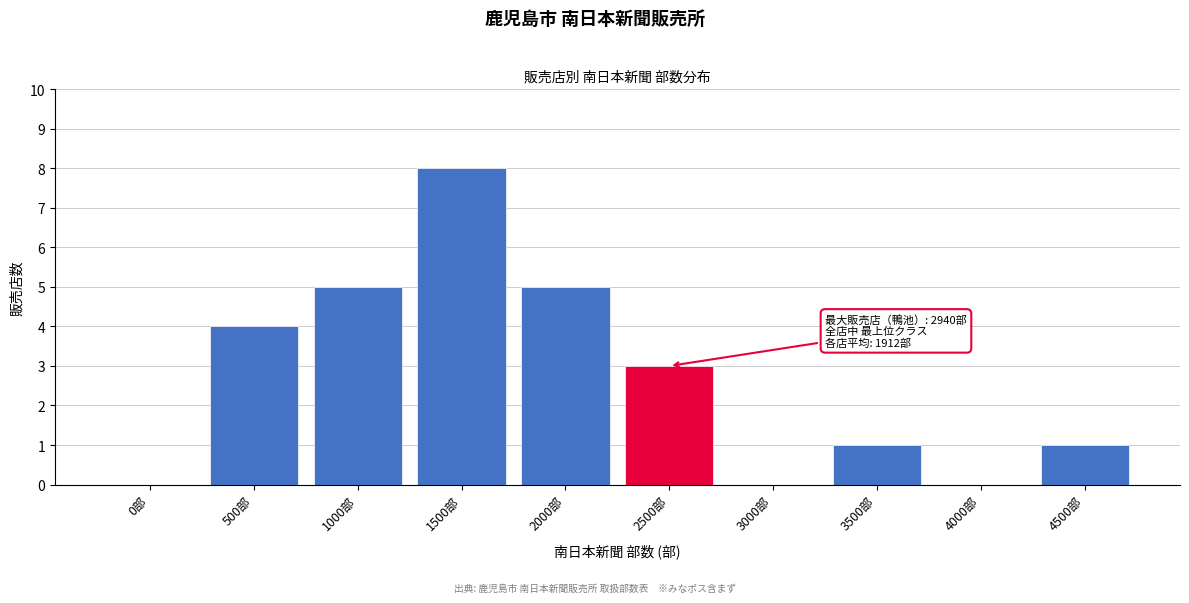

Reading left to right, what are all the values shown in this chart?

0部=0	500部=4	1000部=5	1500部=8	2000部=5	2500部=3	3000部=0	3500部=1	4000部=0	4500部=1